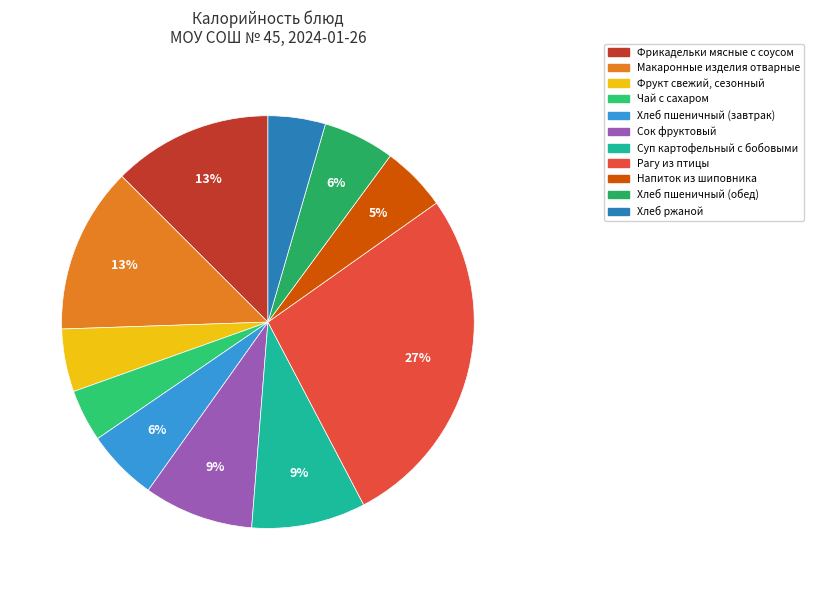

Which slice is the smallest?

Чай с сахаром